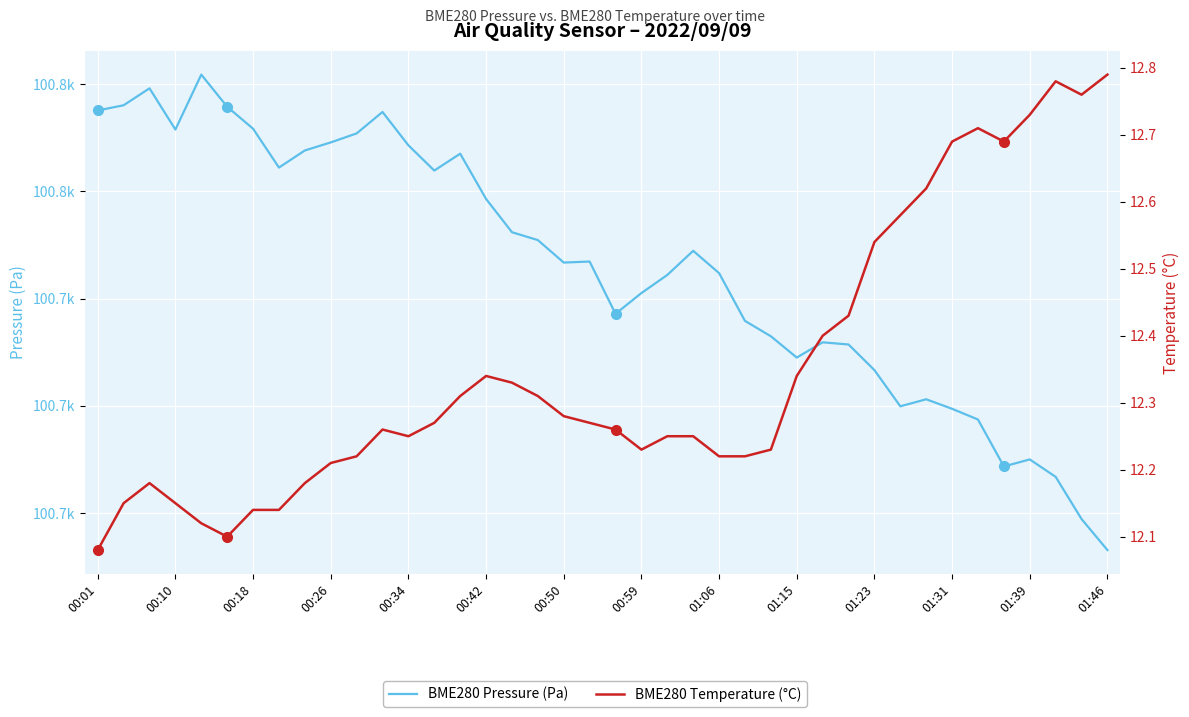

What position from the left is 17?

18